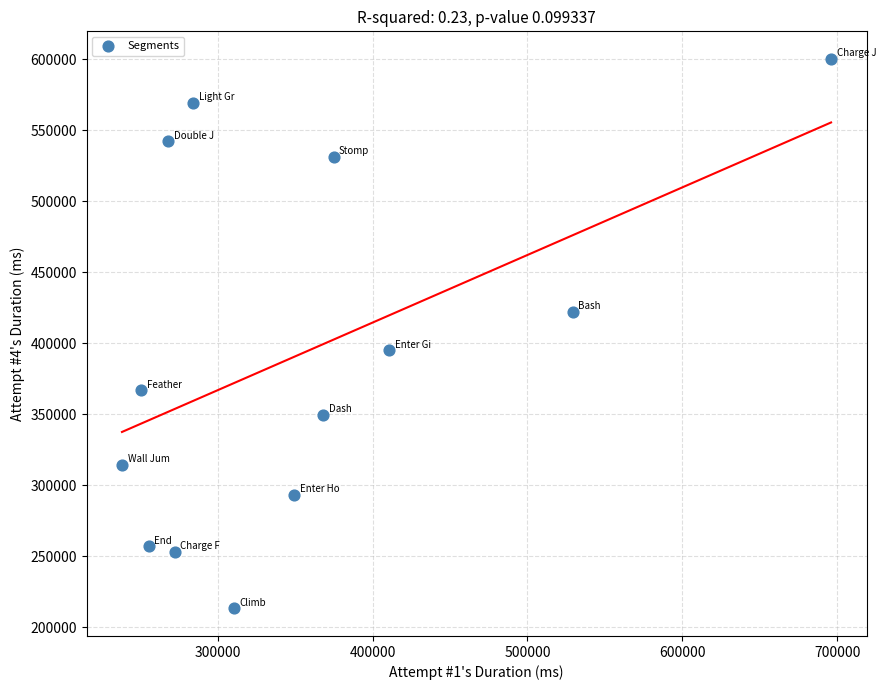

What is the range of X values (max minus min)?

457900